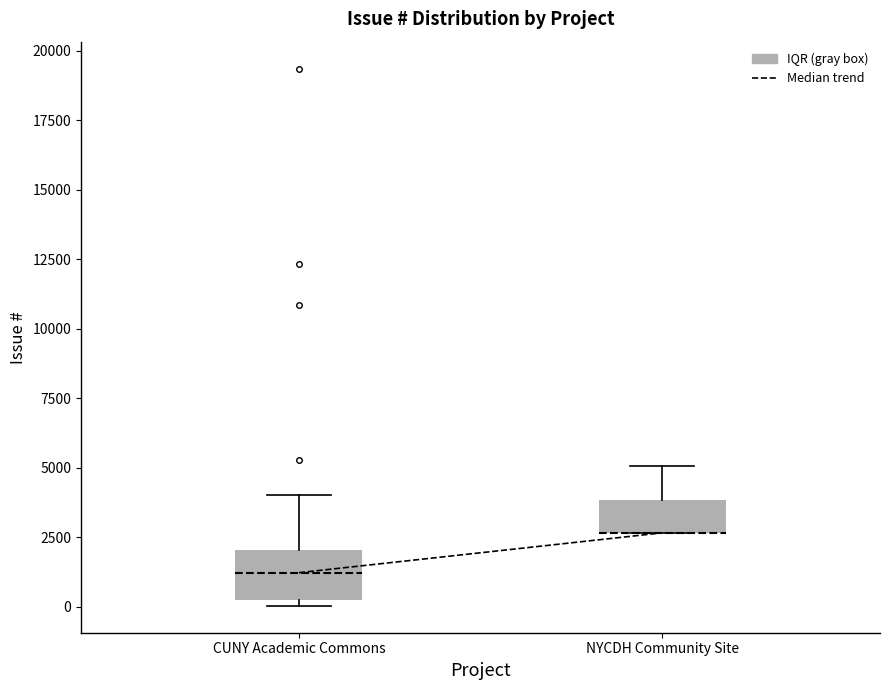

Where is the upper edge of the box for NYCDH Community Site on the y-axis? The values are not printed on the chart, so give them approximately, as read against the axis.

4000